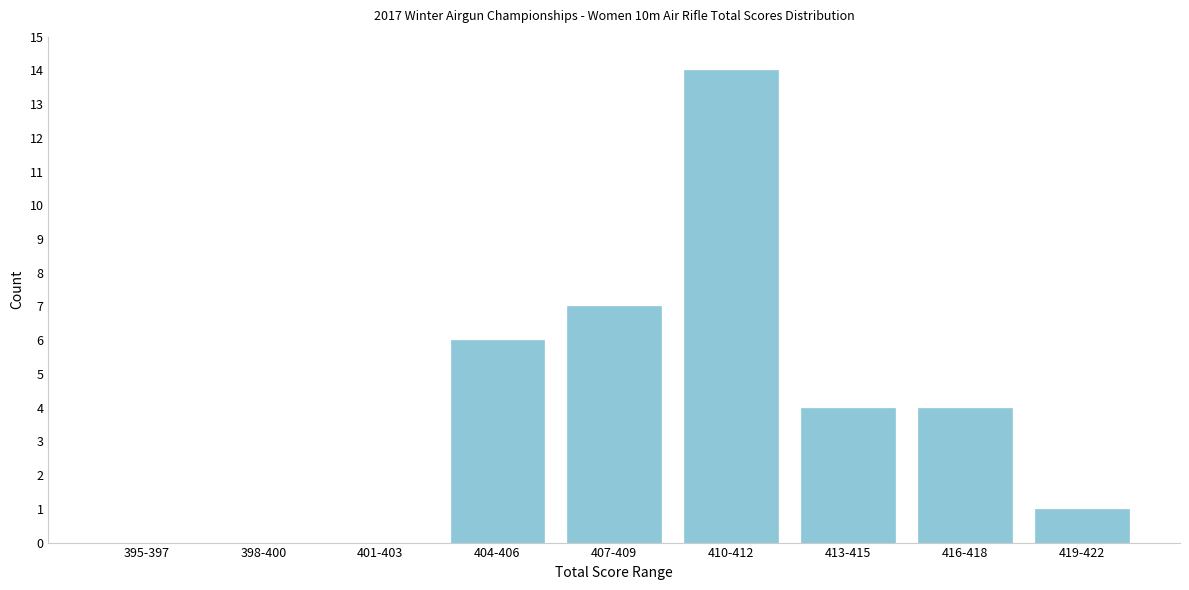

Reading right to left, extract all data points from this chart.

419-422=1	416-418=4	413-415=4	410-412=14	407-409=7	404-406=6	401-403=0	398-400=0	395-397=0